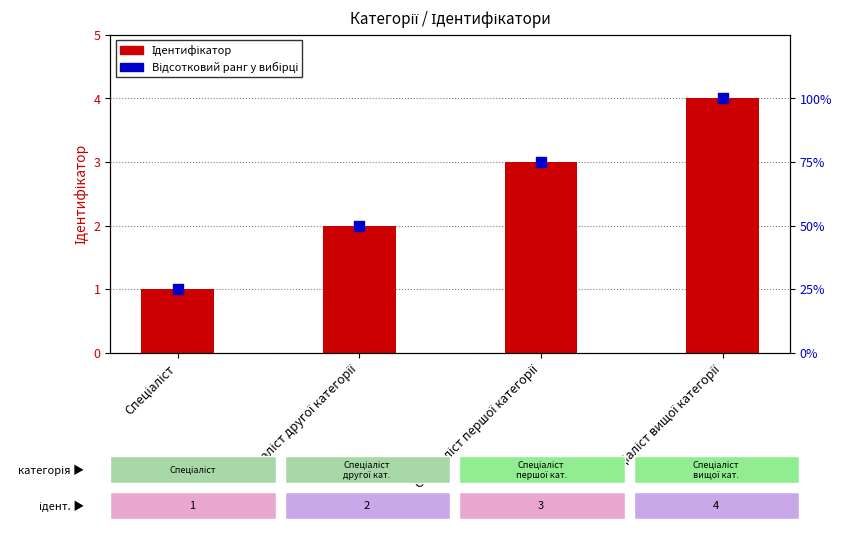

Which series has the widest spread of Y values?

Відсотковий ранг у вибірці